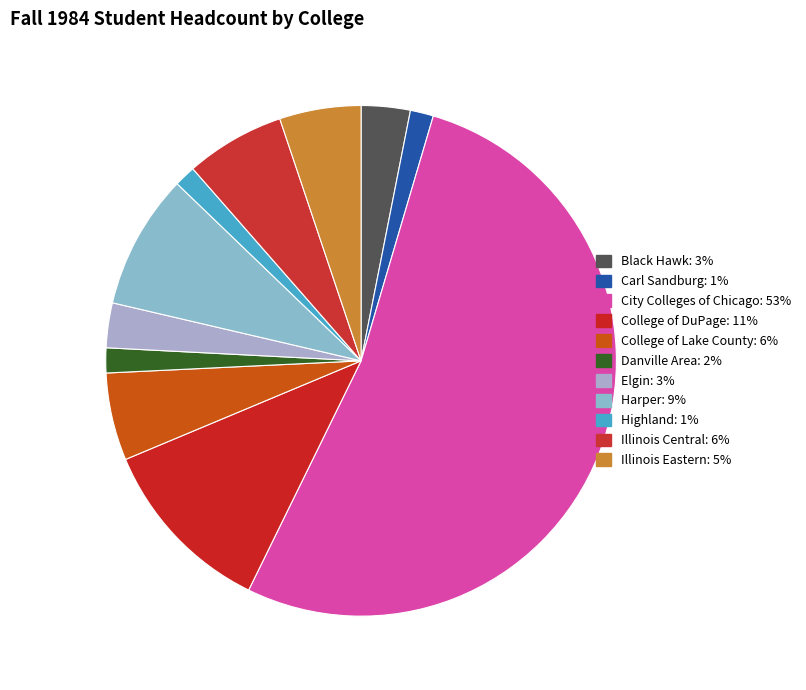

How many segments does this pie chart have?

11